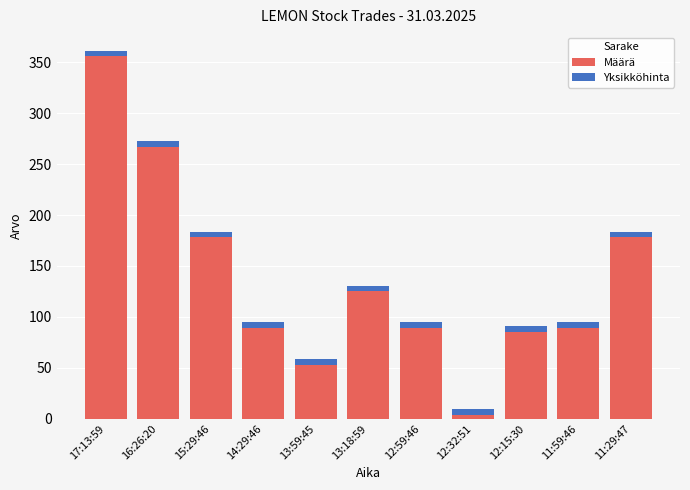

At which category is the sum across all series the highest?

17:13:59